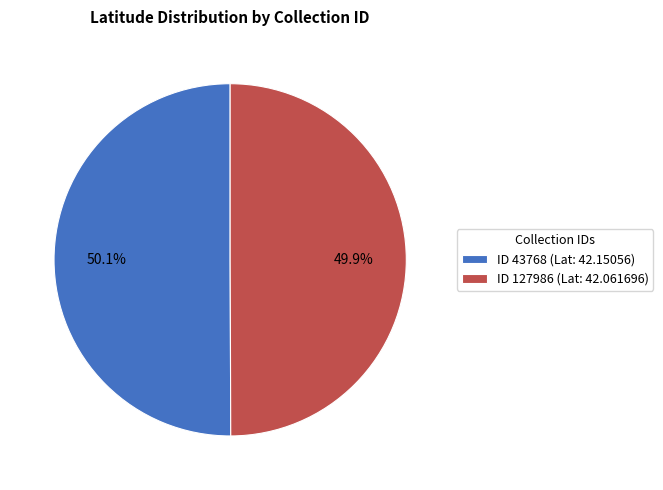

Is there a majority slice in this chart?

Yes